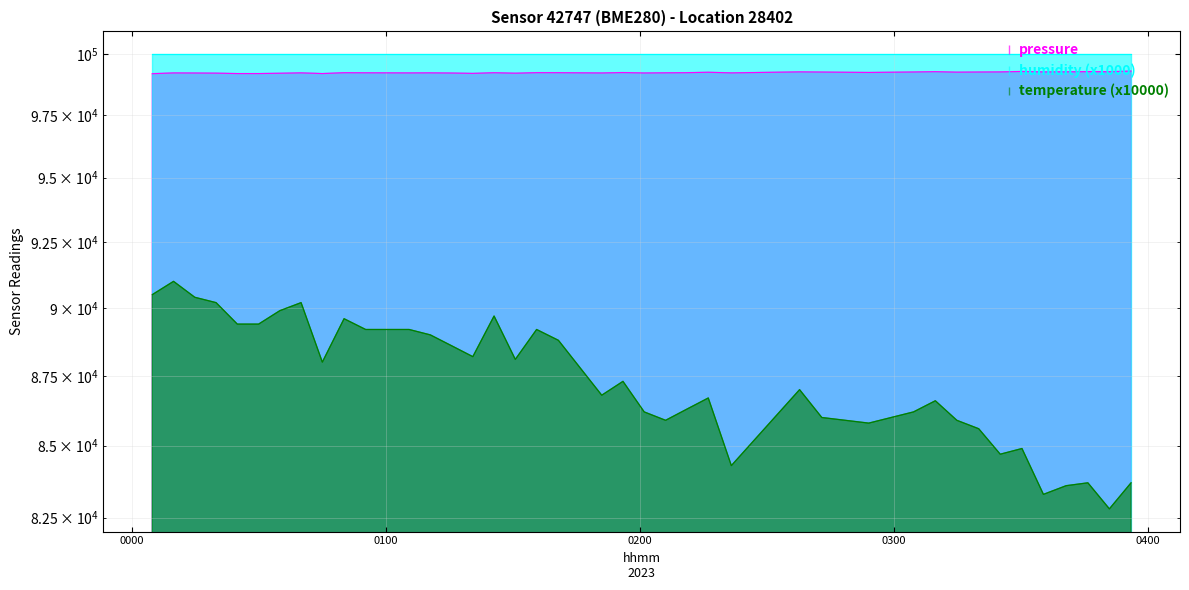

Between 2023-03-20T03:56:03 and 2023-03-20T00:40:00, which is larger?

2023-03-20T03:56:03